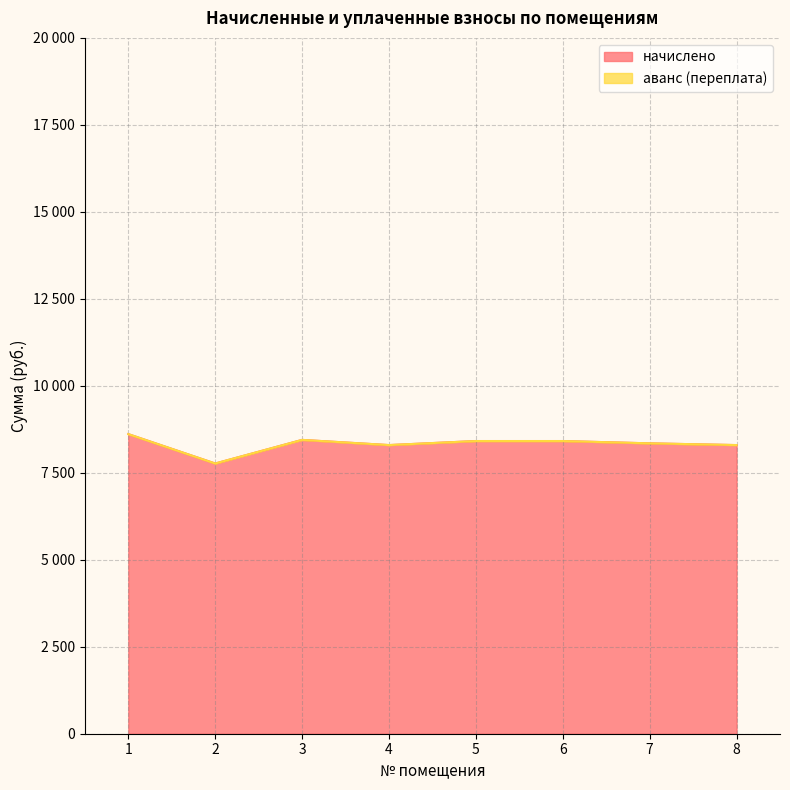

Does the chart display data point markers on the line(s)?

No